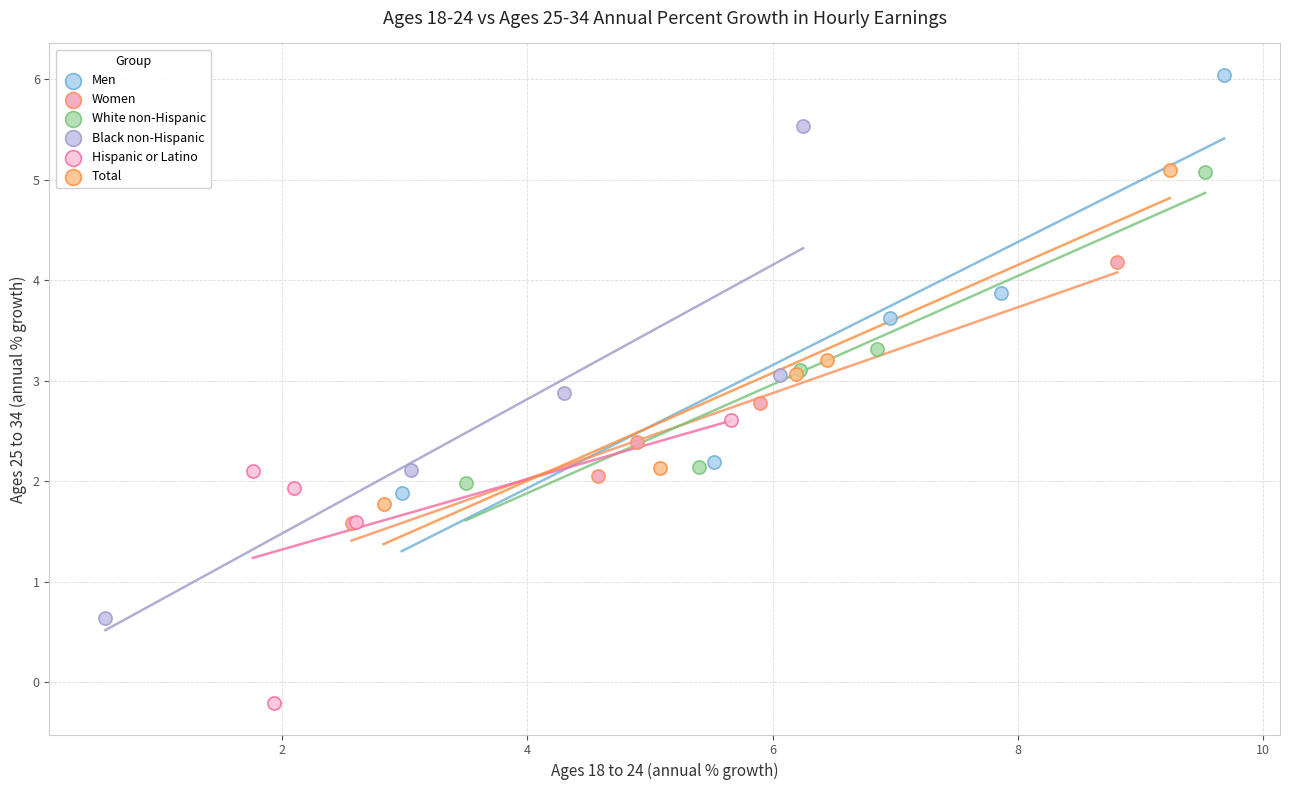

Which series has the widest spread of Y values?

Black non-Hispanic